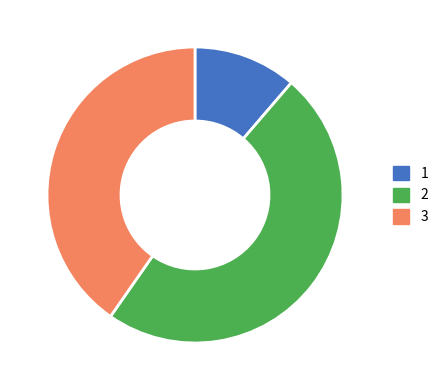

Rank the categories by value from lowest to highest.

1, 3, 2